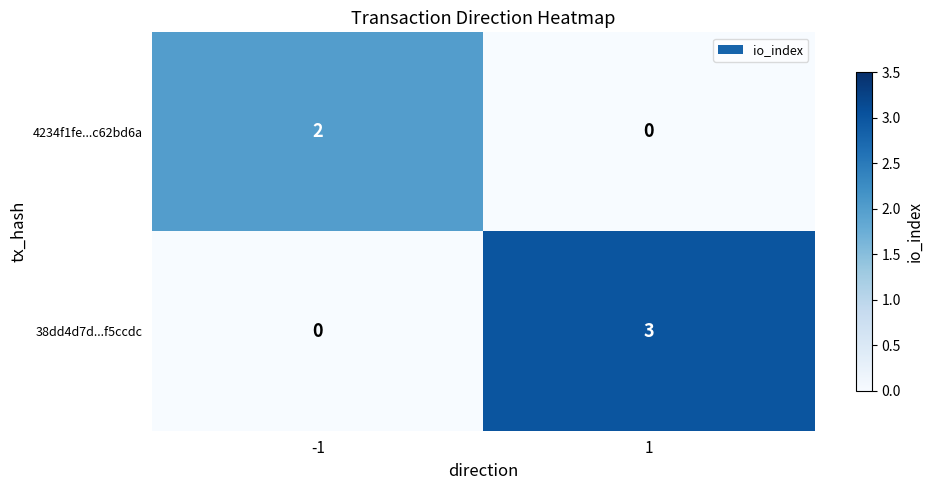

Which series has the largest total across all categories?

38dd4d7d...f5ccdc